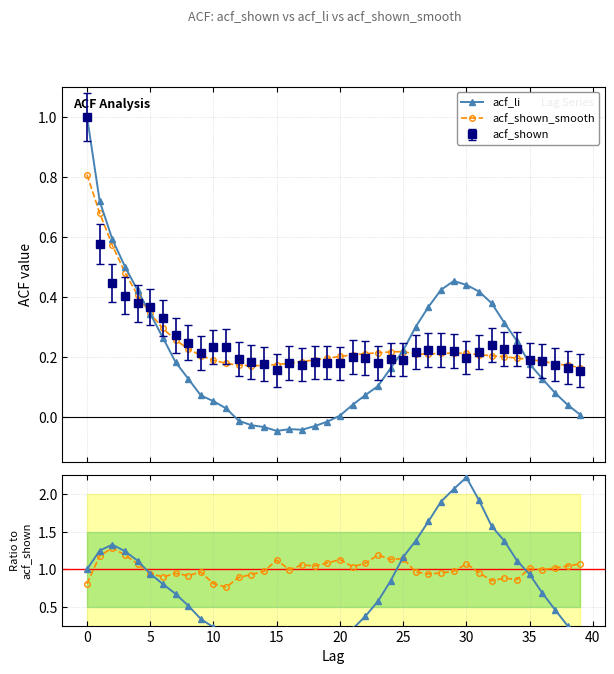

What is the highest value of the acf_shown_smooth series?

0.8